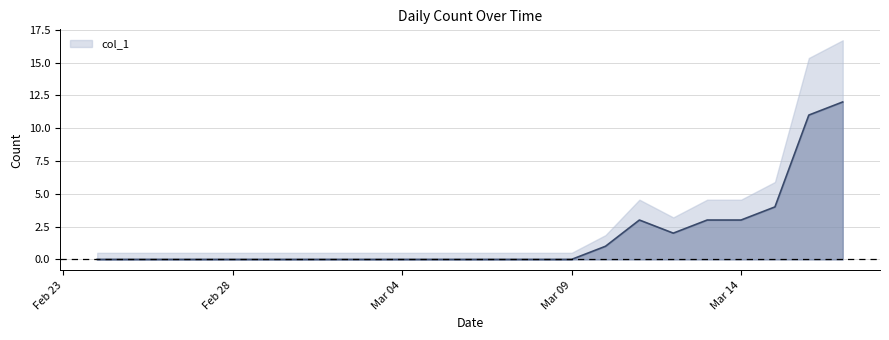

How many categories are shown in the chart?

23